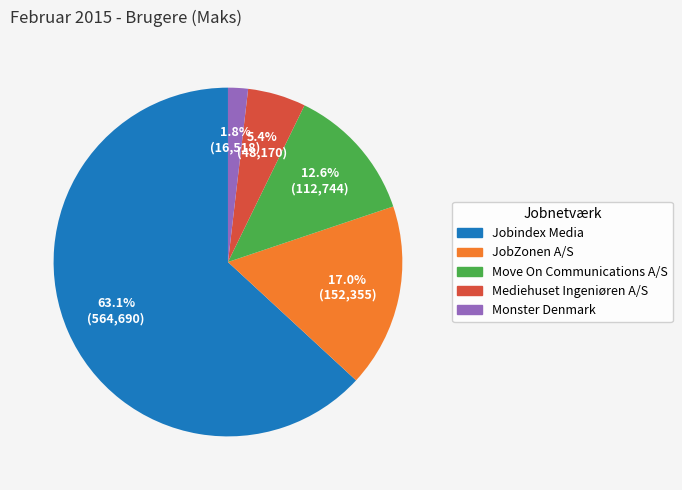

The Monster Denmark slice represents 10% of the pie. True or false?

False